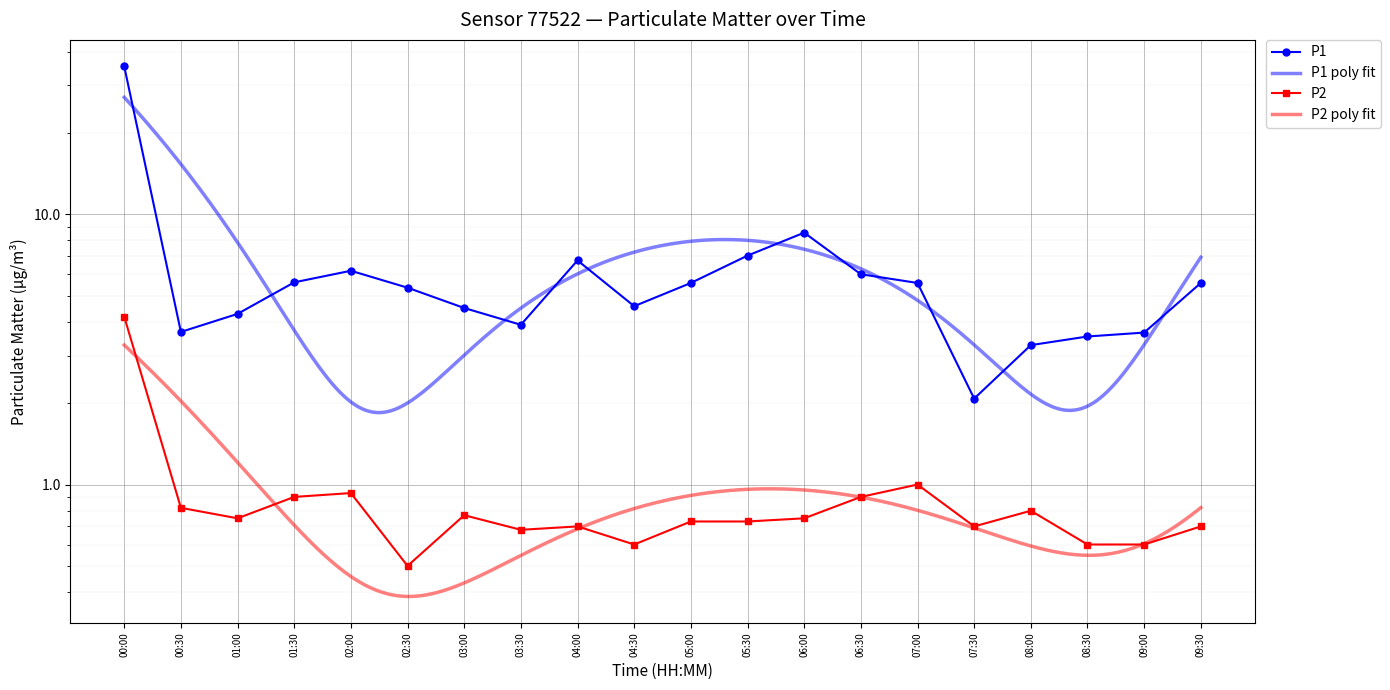

The value of P2 at 08:00 is 1.3. True or false?

False